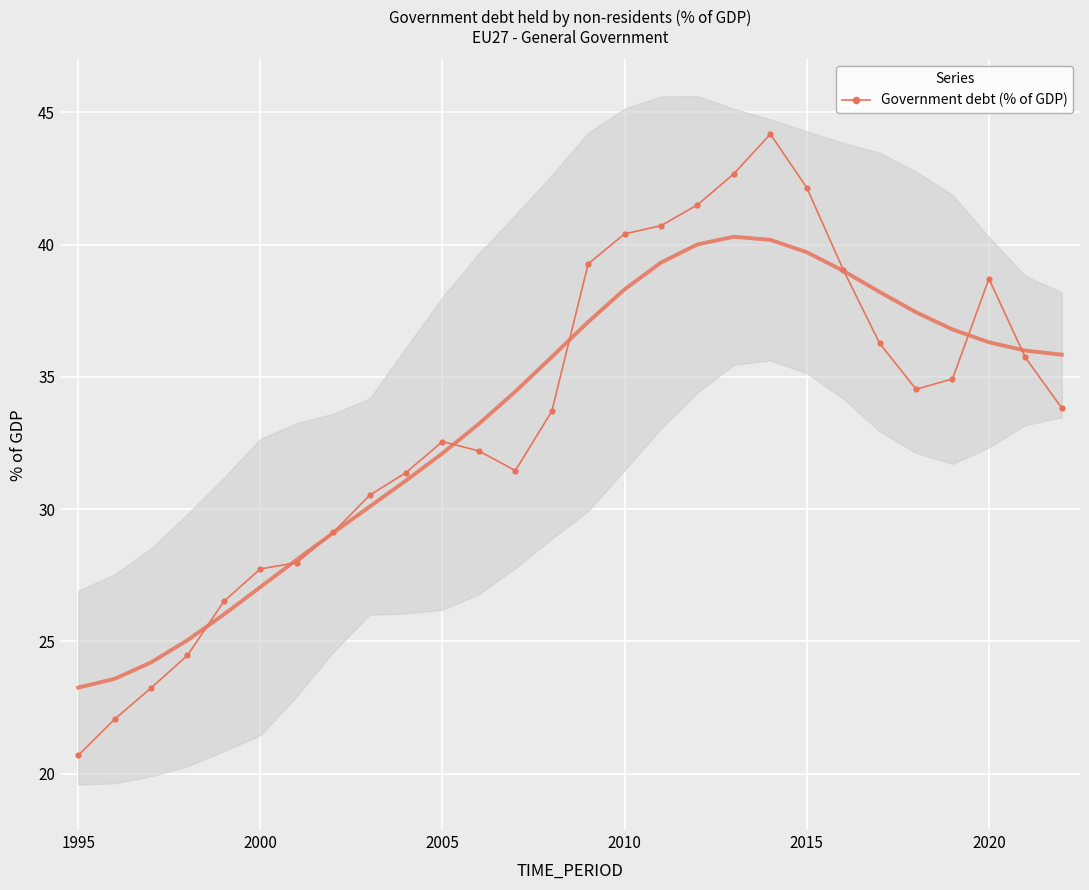

Which category has the lowest value across all series?

1995